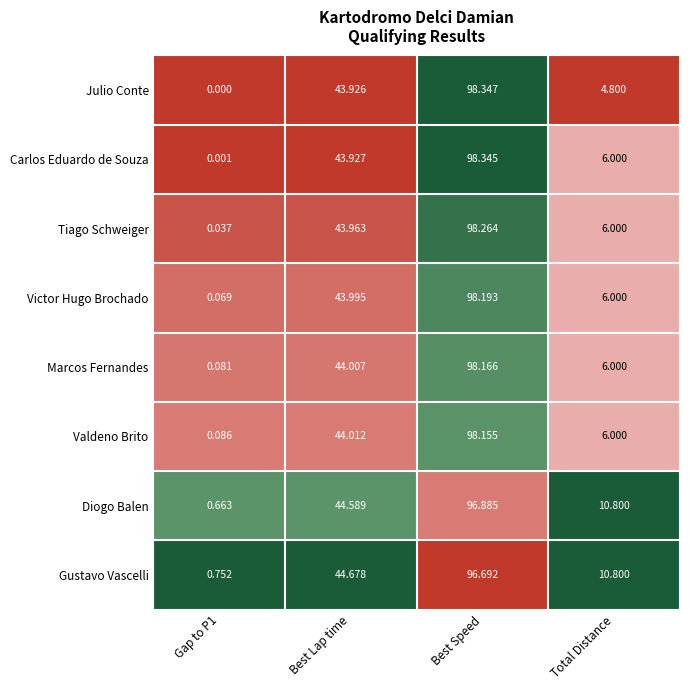

Rank the series by their maximum value, from highest to lowest.

Julio Conte, Carlos Eduardo de Souza, Tiago Schweiger, Victor Hugo Brochado, Marcos Fernandes, Valdeno Brito, Diogo Balen, Gustavo Vascelli